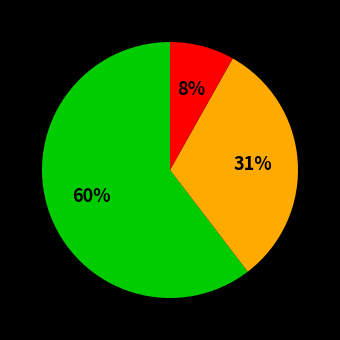

How many segments does this pie chart have?

3